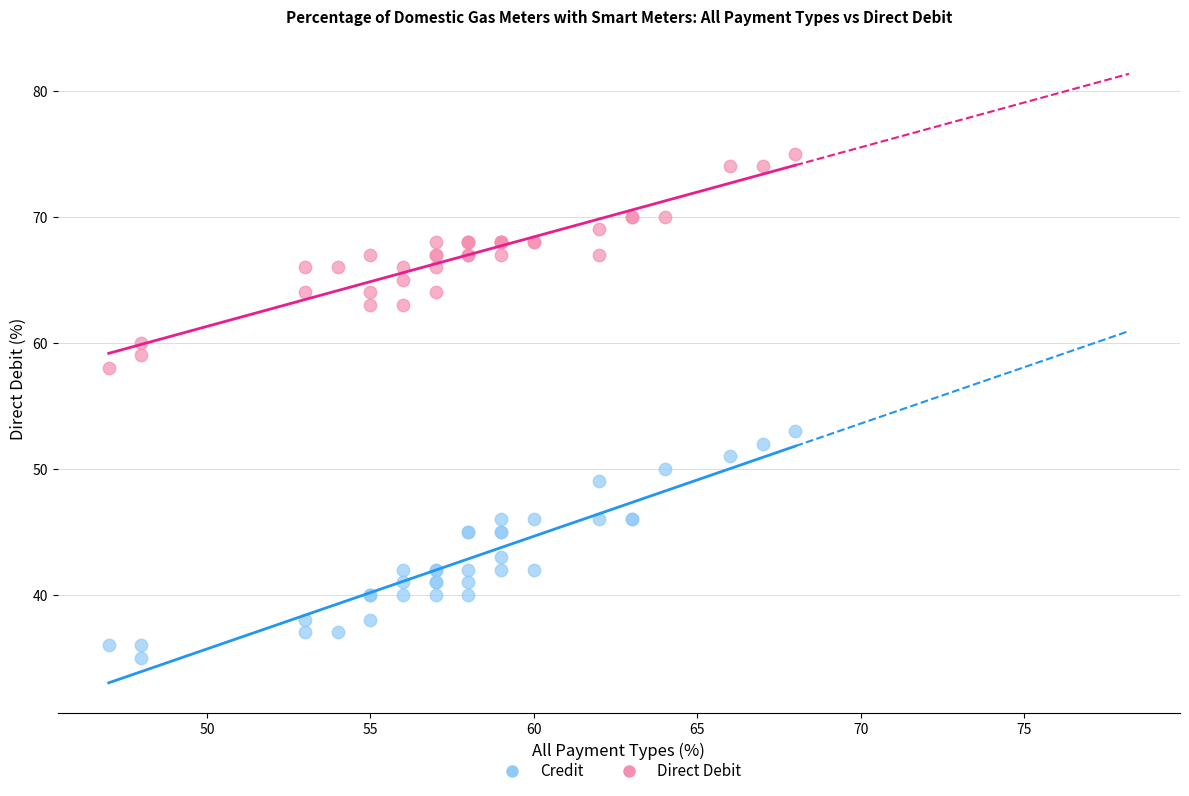

Which series contains the highest Y value?

Direct Debit